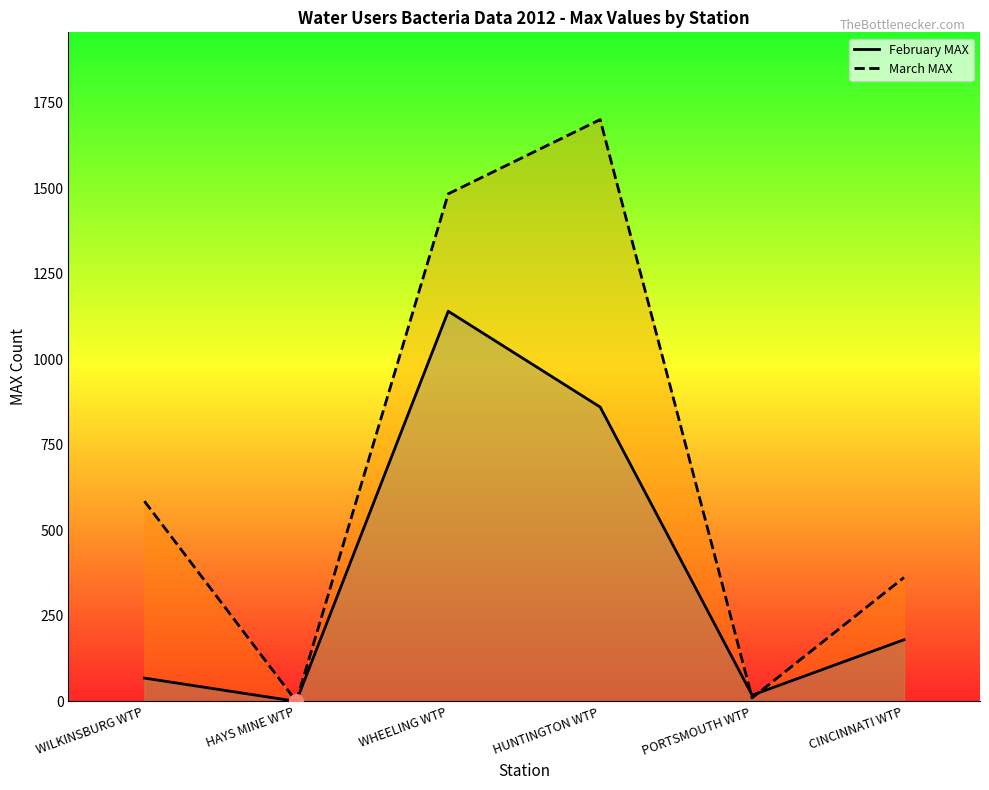

Read the March MAX value at PORTSMOUTH WTP, to the nearest 10.

10